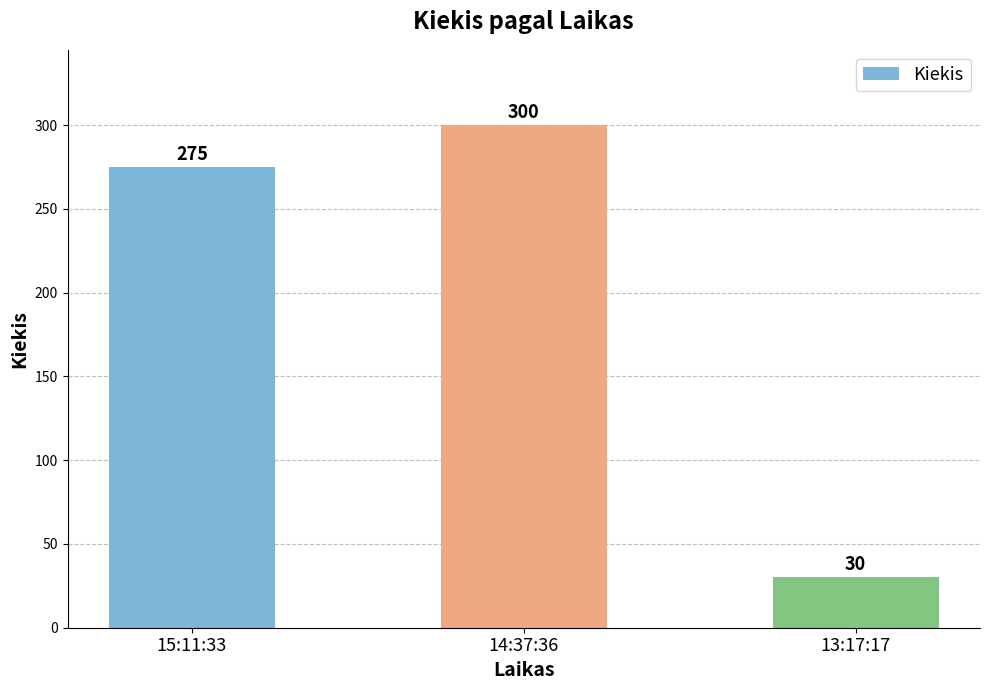

What is the smallest value displayed?

30